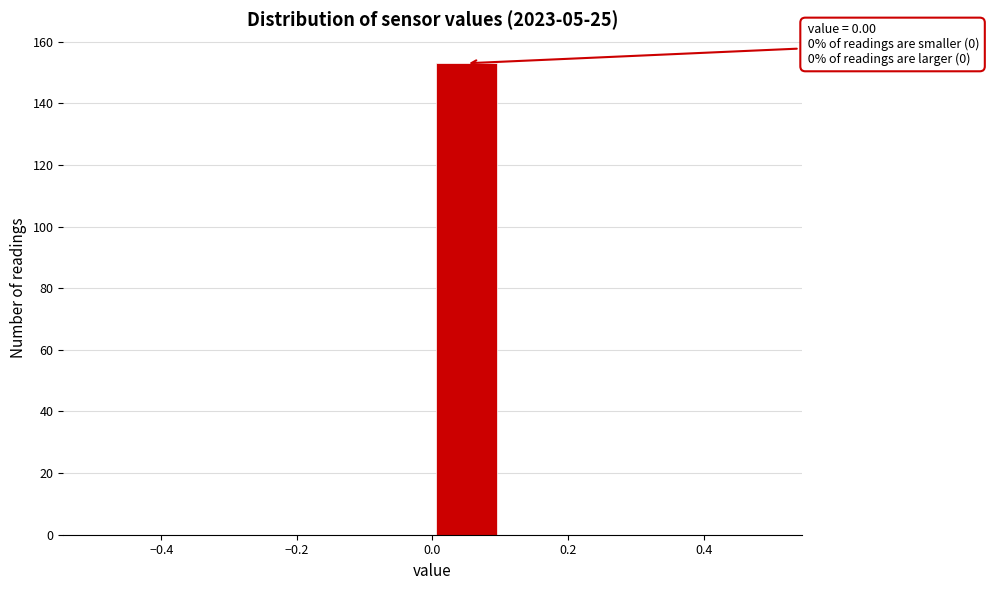

Which range on the x-axis has the tallest bar?

0.0 to 0.1